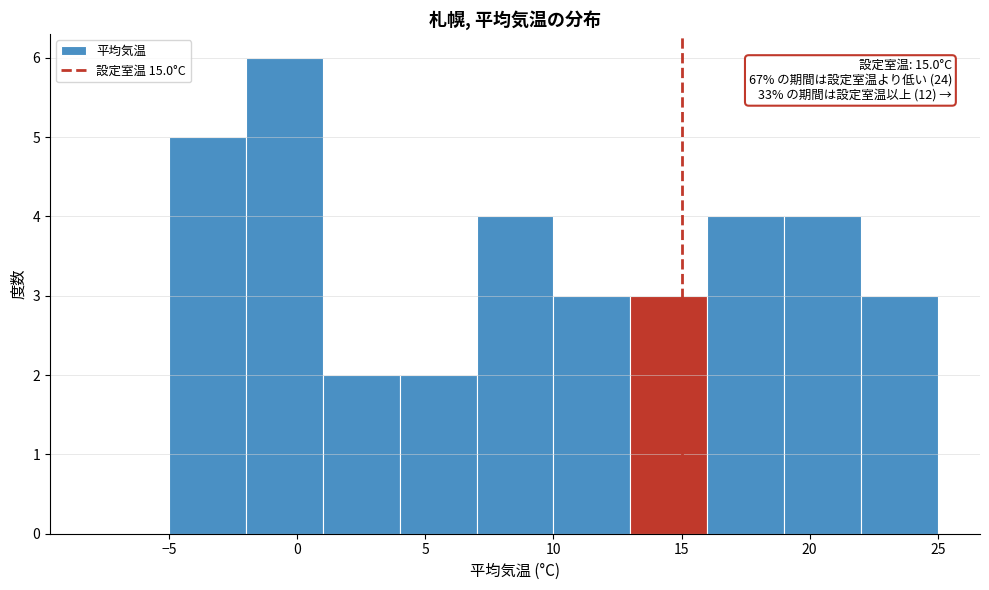

Which range on the x-axis has the tallest bar?

-2 to 1